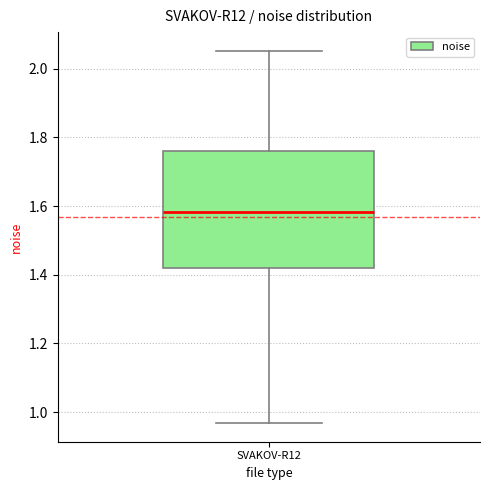

Transcribe this box plot: give where the median line is, the range the box spans, and where the two whiskers end, as read against the y-axis. The values are not printed on the chart, so give them approximately, as read against the axis.

median 1.58, box 1.42 to 1.76, whiskers 0.96 to 2.06